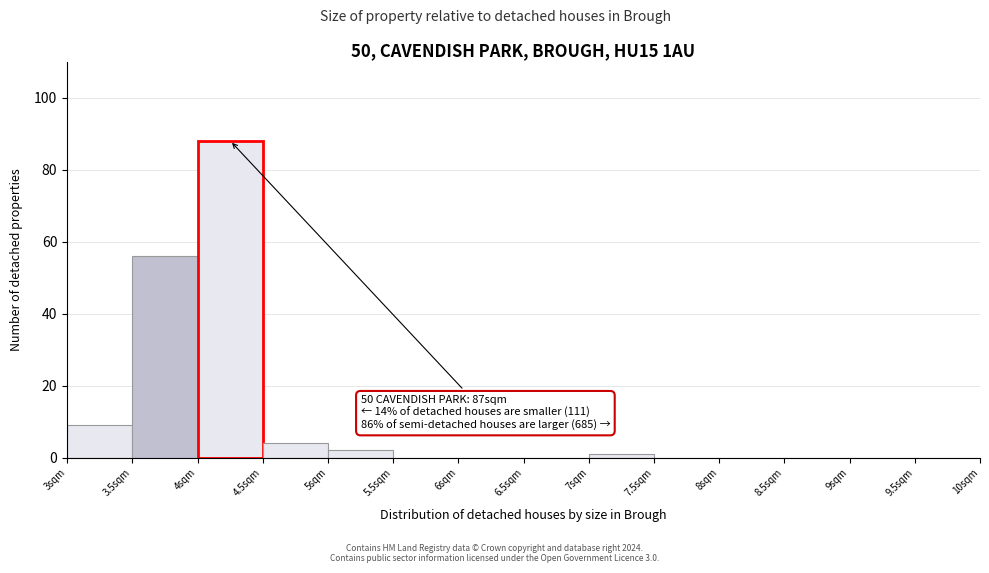

Over which range of the x-axis is the bar tallest?

4.0 to 4.5